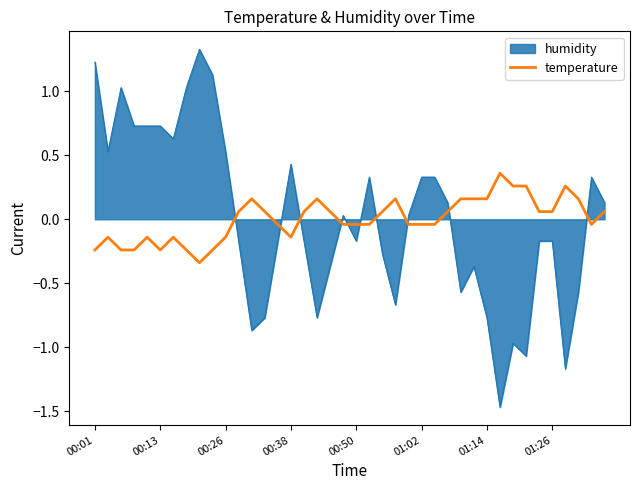

How many series are shown in this chart?

2